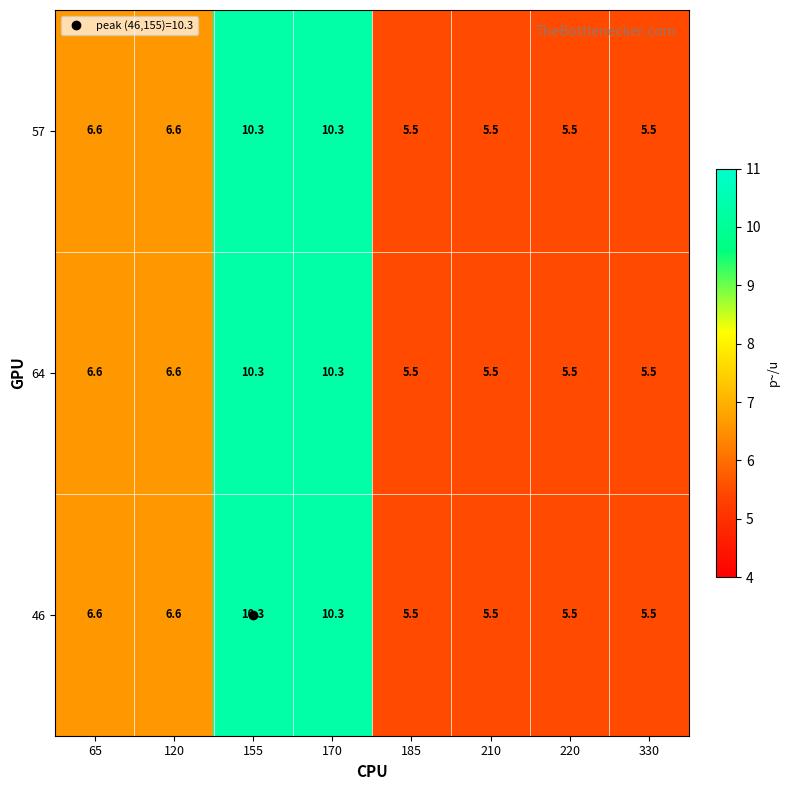

How many categories are shown in the chart?

8